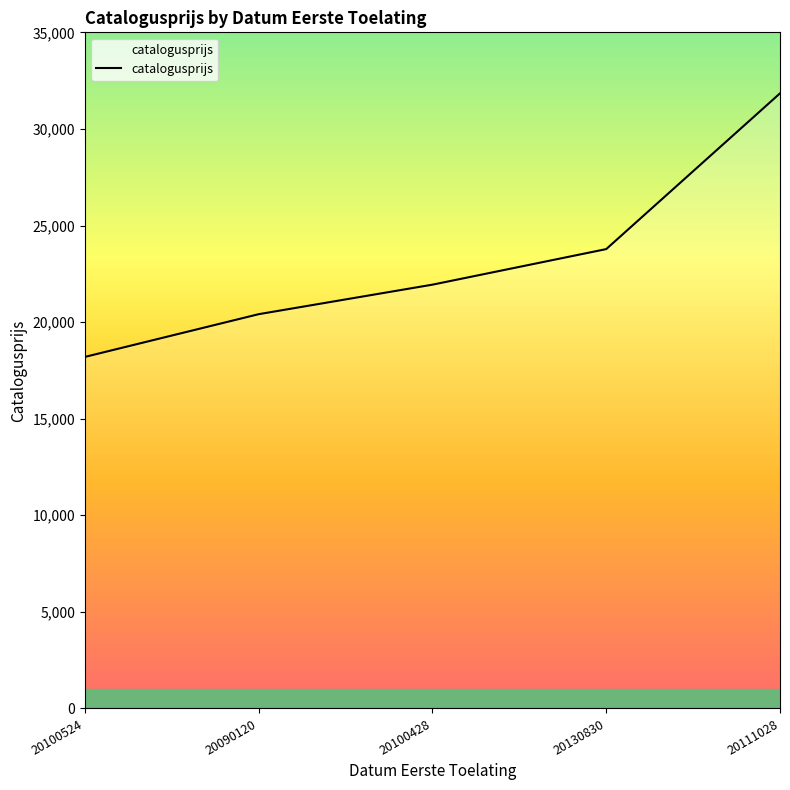

At which category does the chart reach its minimum across all series?

20100524